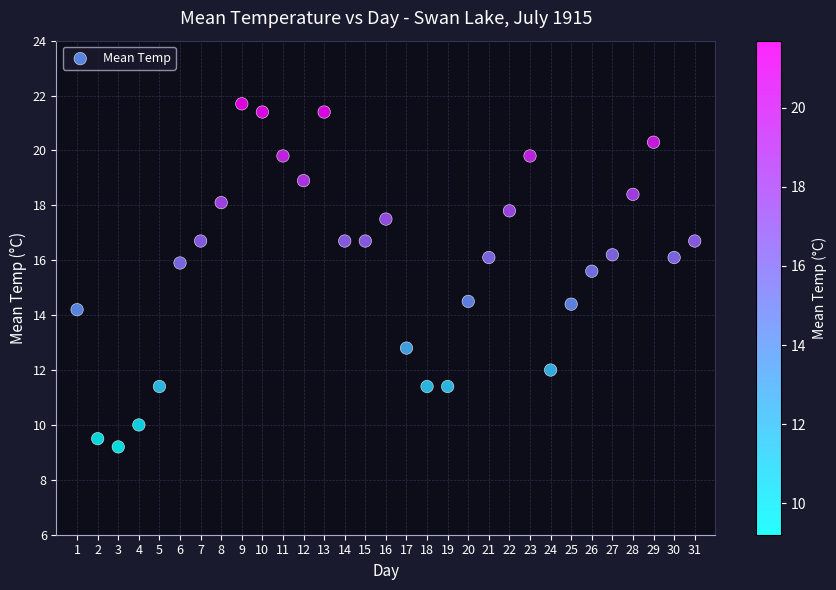

What is the range of X values (max minus min)?

30.0